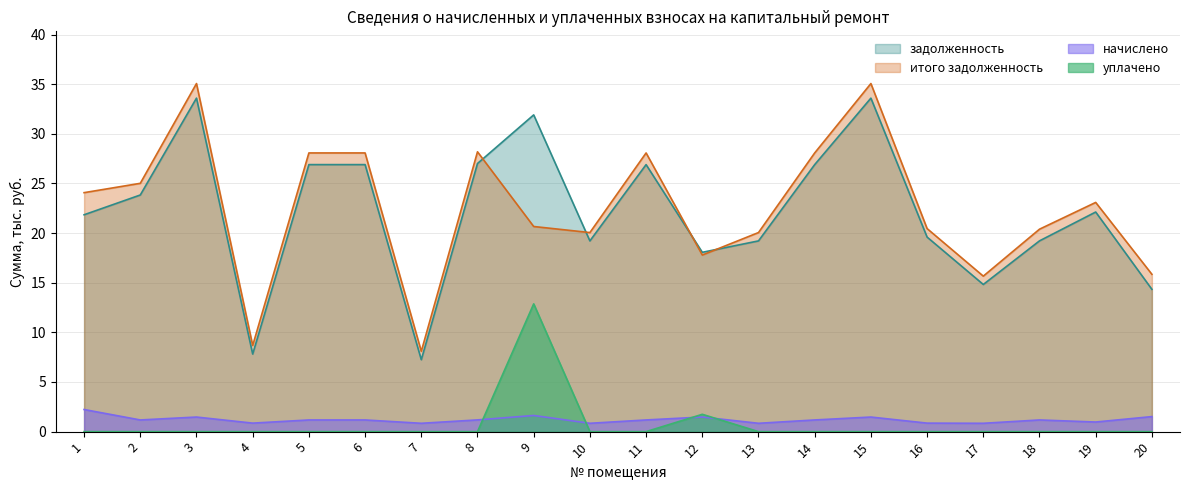

Rank the series by their maximum value, from lowest to highest.

начислено, уплачено, задолженность, итого задолженность